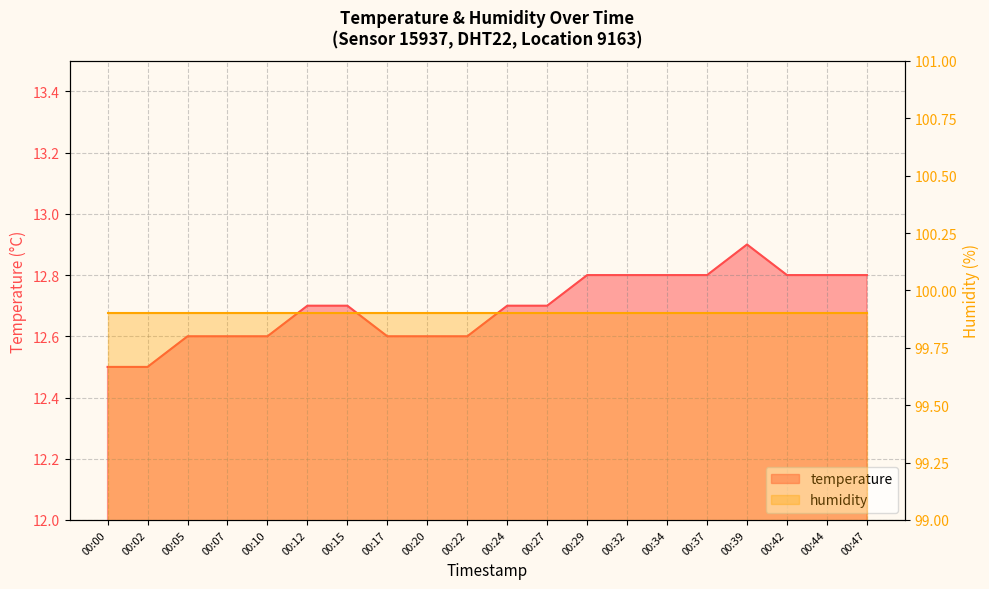

Which has a higher value, 00:05 or 00:39?

00:39